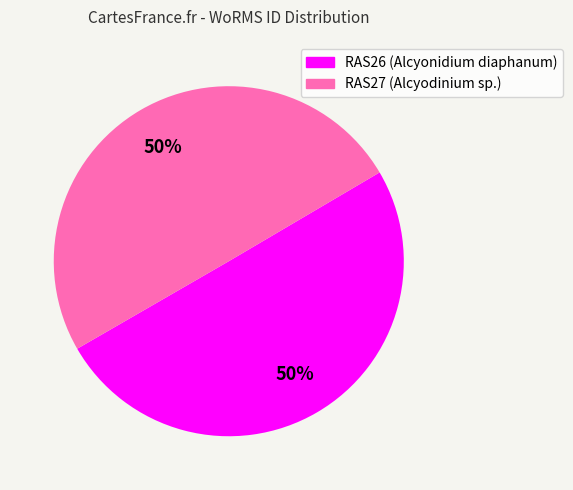

To the nearest percent, what portion does RAS27 represent?

50%